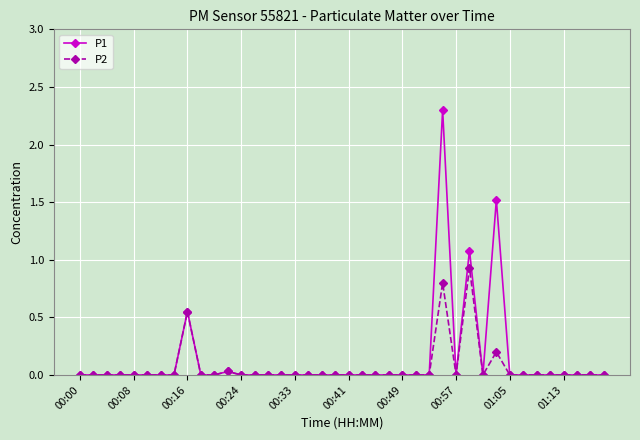

True or false: P1 has more than 1 points higher than both neighbors.

True